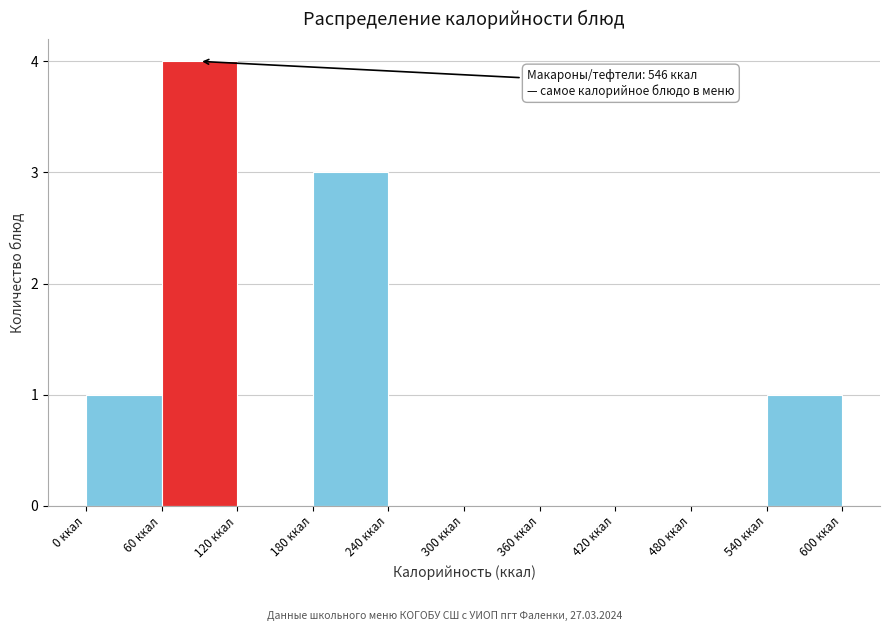

Over which range of the x-axis is the bar tallest?

60 to 120